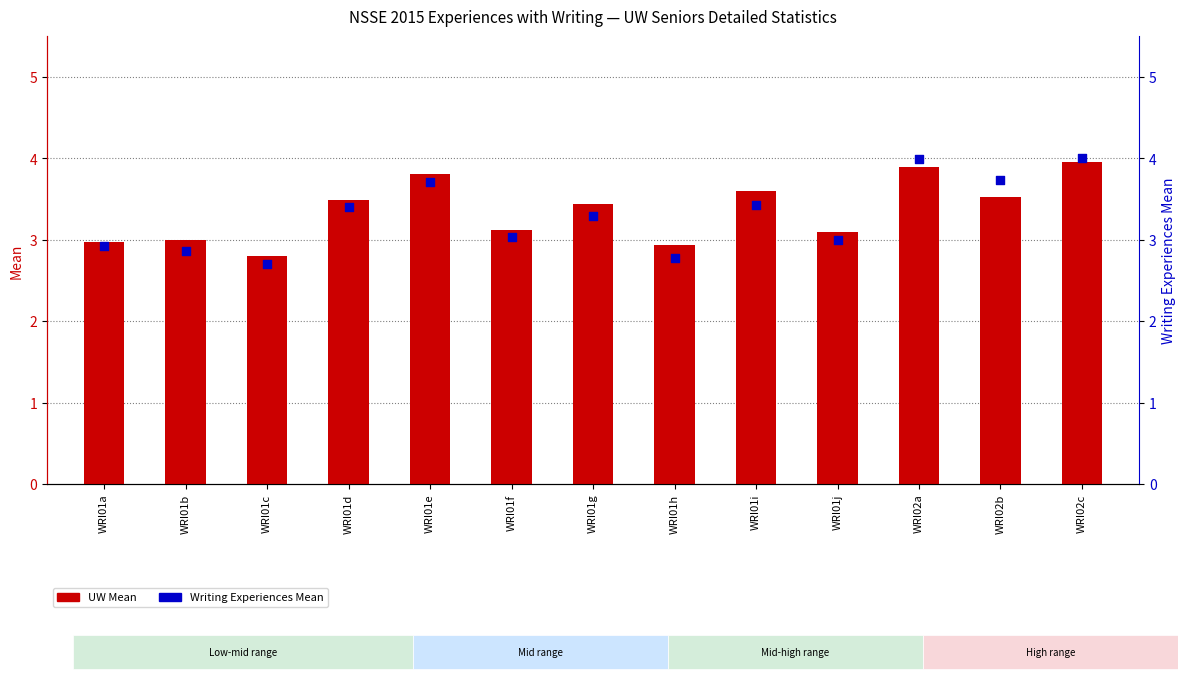

At which category is the sum across all series the highest?

WRI02c